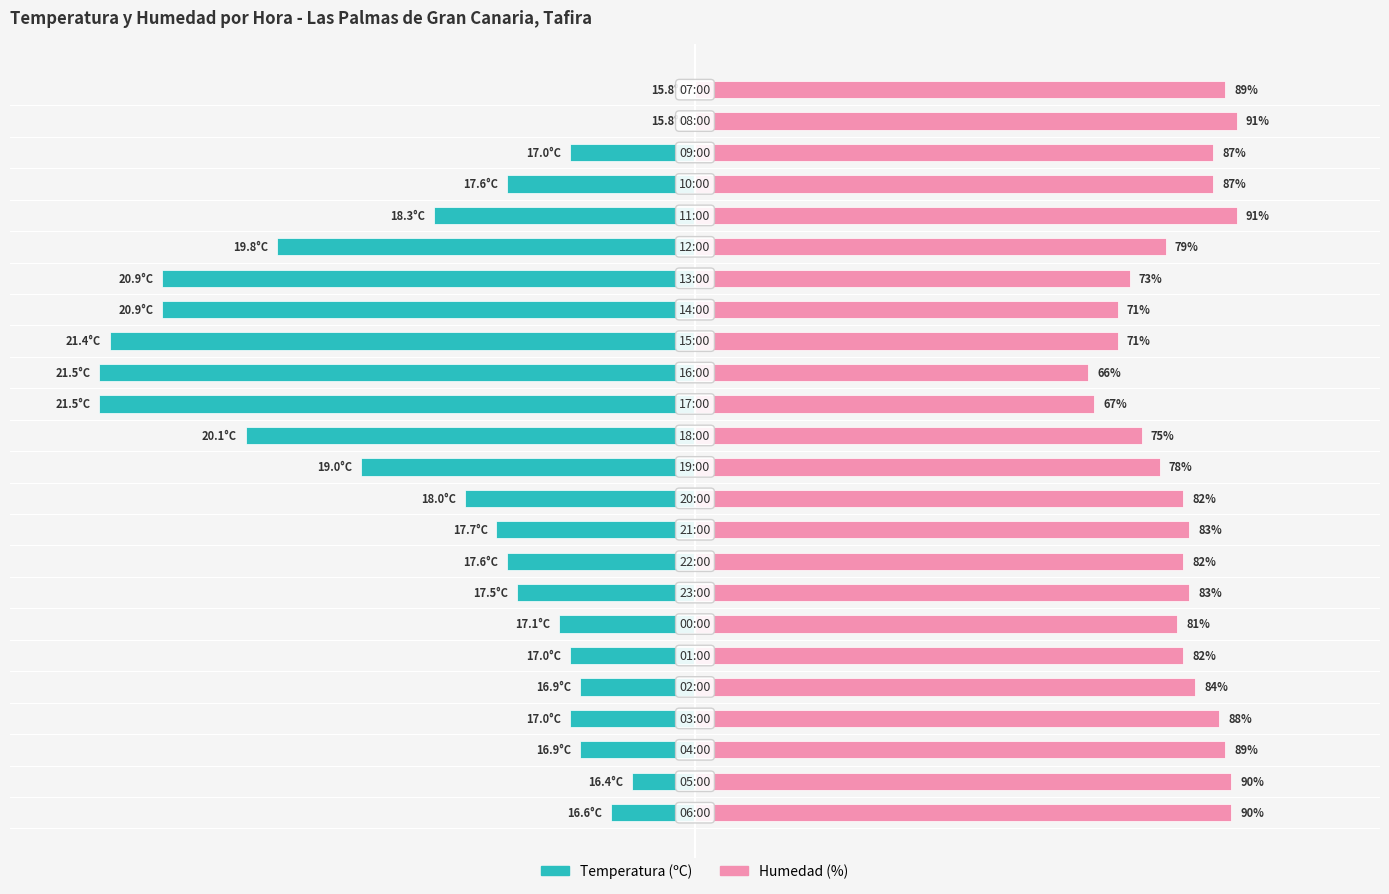

What is the value of the Humedad (%) bar at the 11th from the left?

82.0